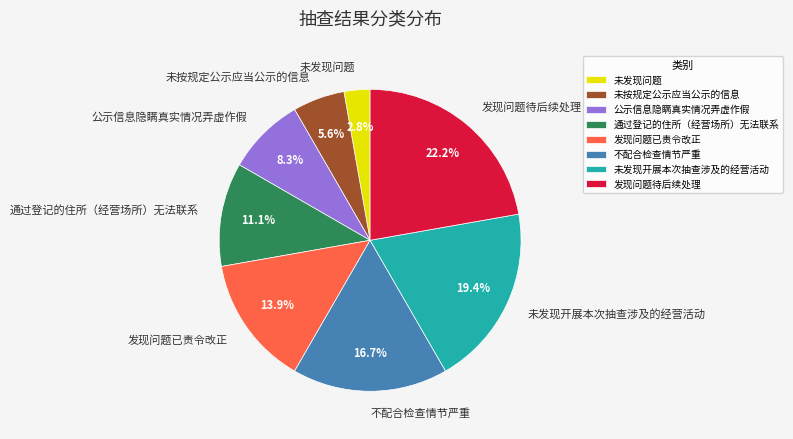

How many slices are in this pie chart?

8